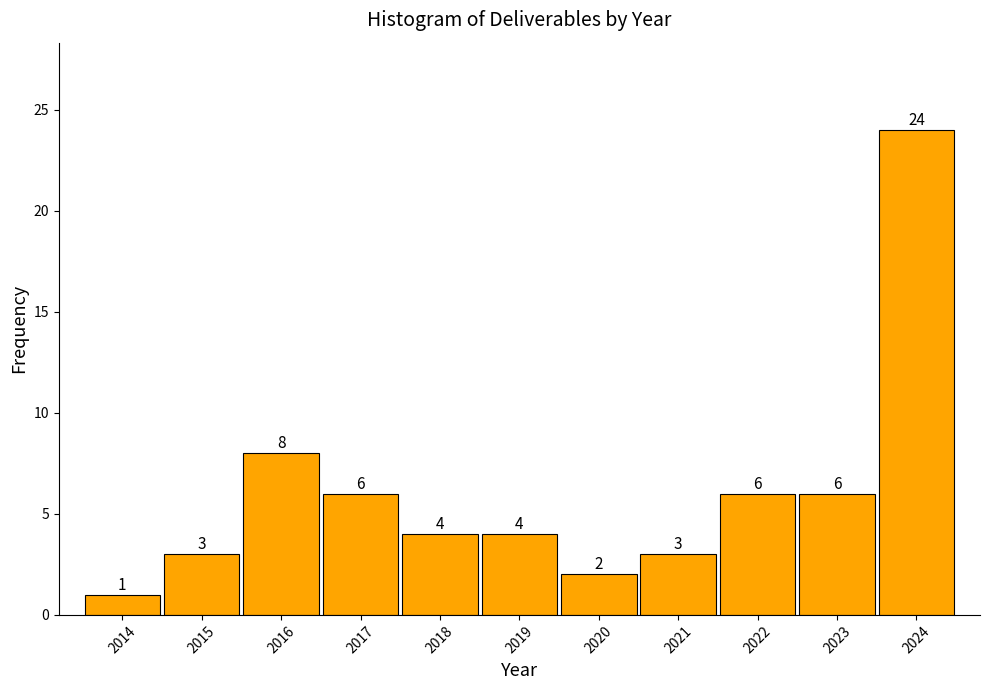

Reading left to right, what are all the values shown in this chart?

2014=1	2015=3	2016=8	2017=6	2018=4	2019=4	2020=2	2021=3	2022=6	2023=6	2024=24